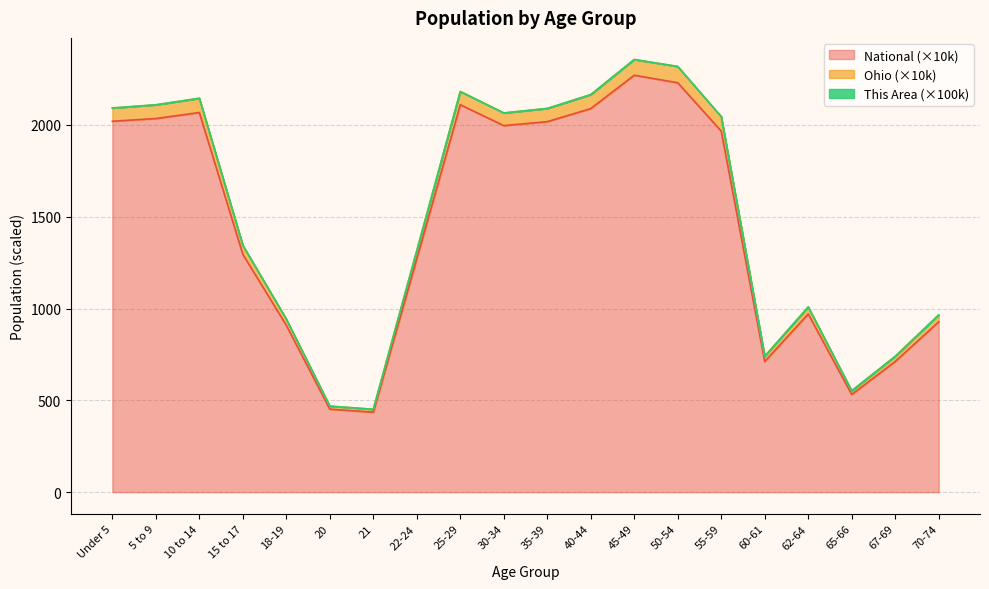

True or false: Ohio and National cross at least once.

False